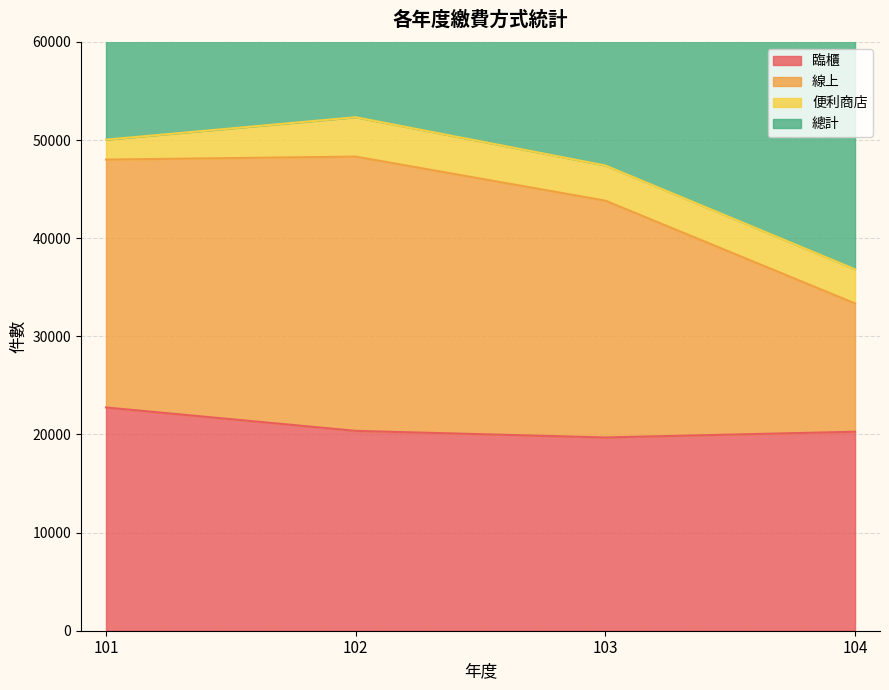

What is the maximum value shown in the chart?

104662